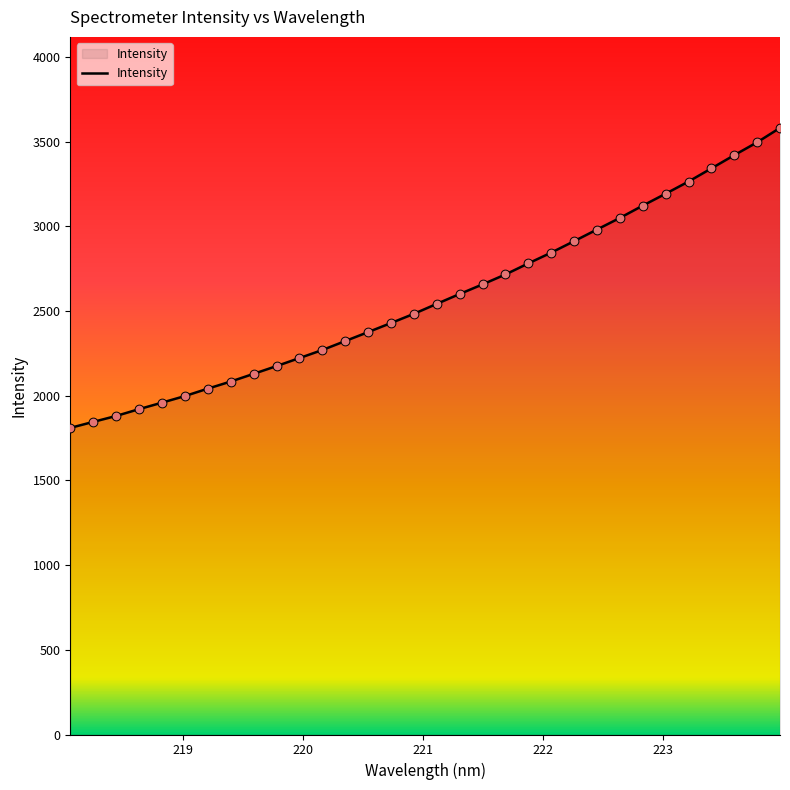

What is the greatest value displayed?

3581.2